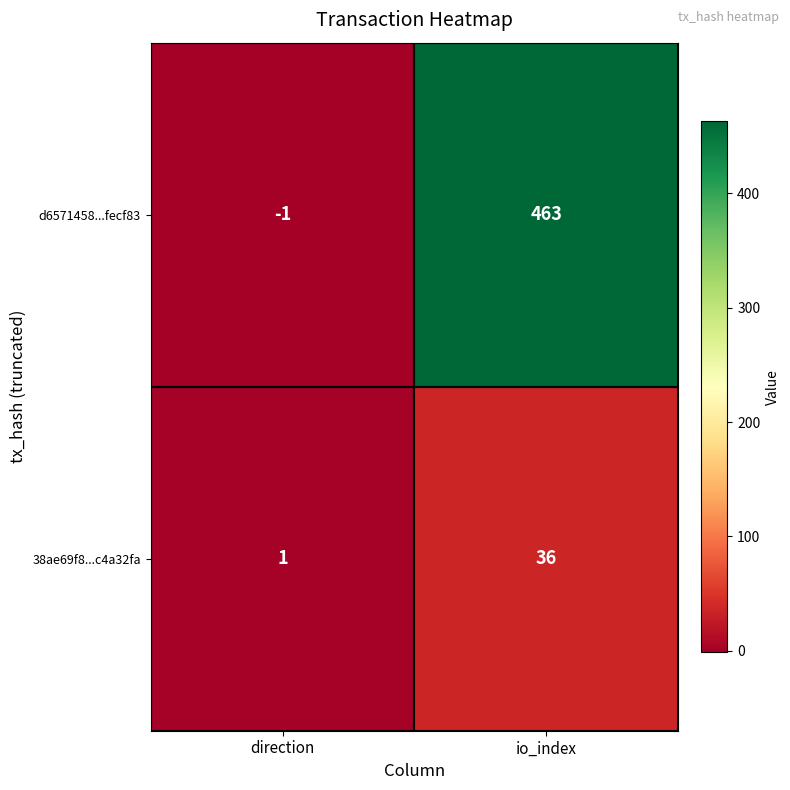

At direction, list the series in order from smallest to largest.

d6571458...fecf83, 38ae69f8...c4a32fa